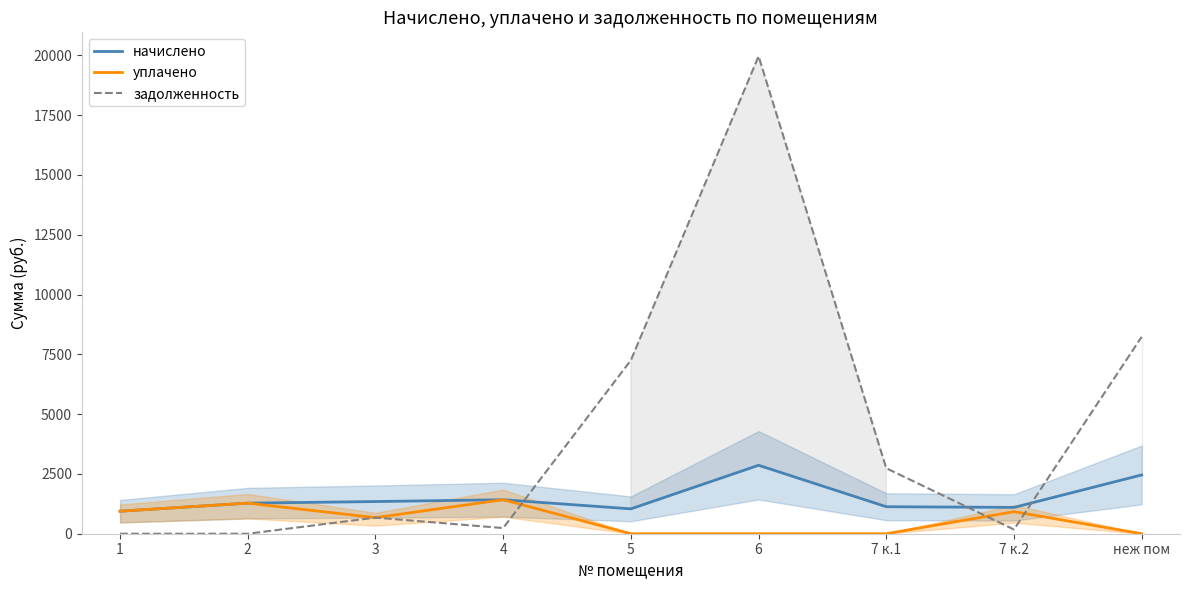

At which category does начислено reach its first local valley?

5